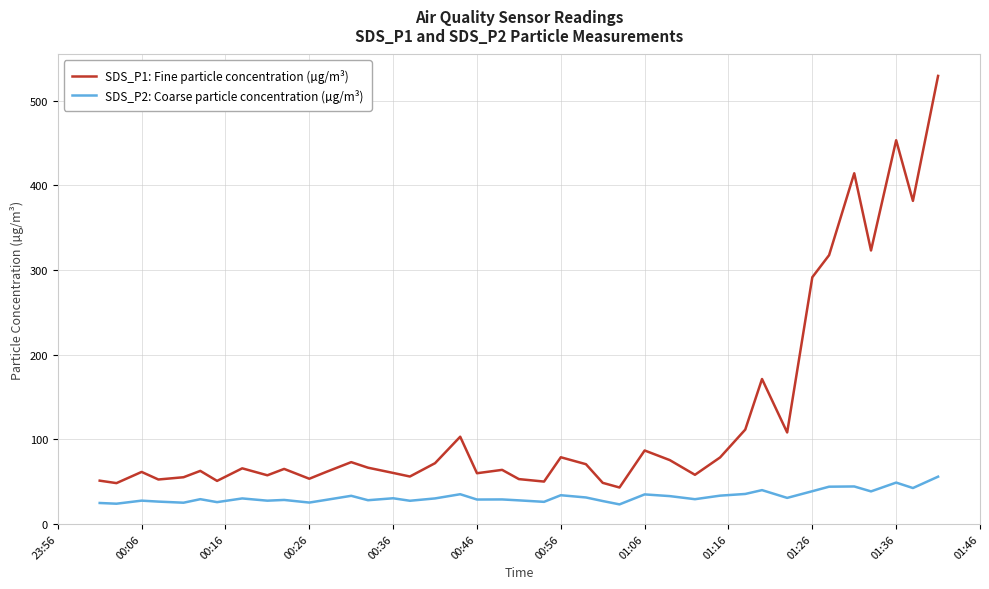

What is the highest value of the SDS_P2: Coarse particle concentration (µg/m³) series?

55.9